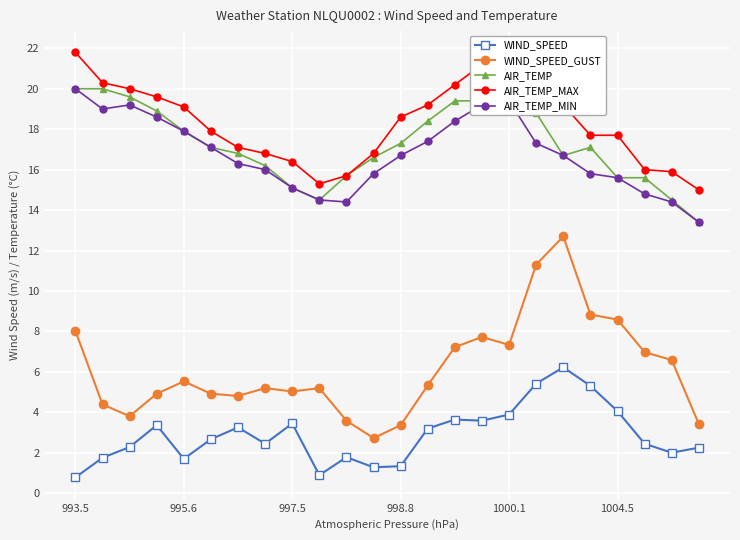

True or false: WIND_SPEED_GUST has more than 1 points higher than both neighbors.

True